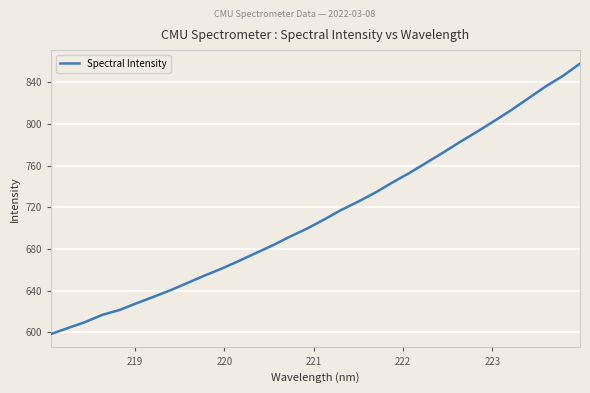

What is the difference between the maximum and minimum values?

259.1